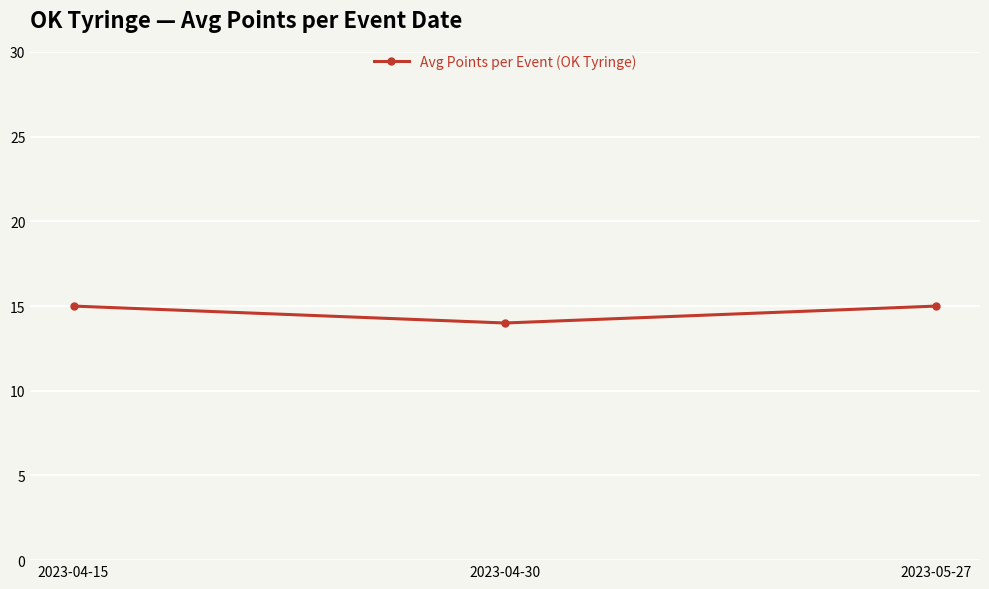

What is the label of the 2nd point from the left?

2023-04-30